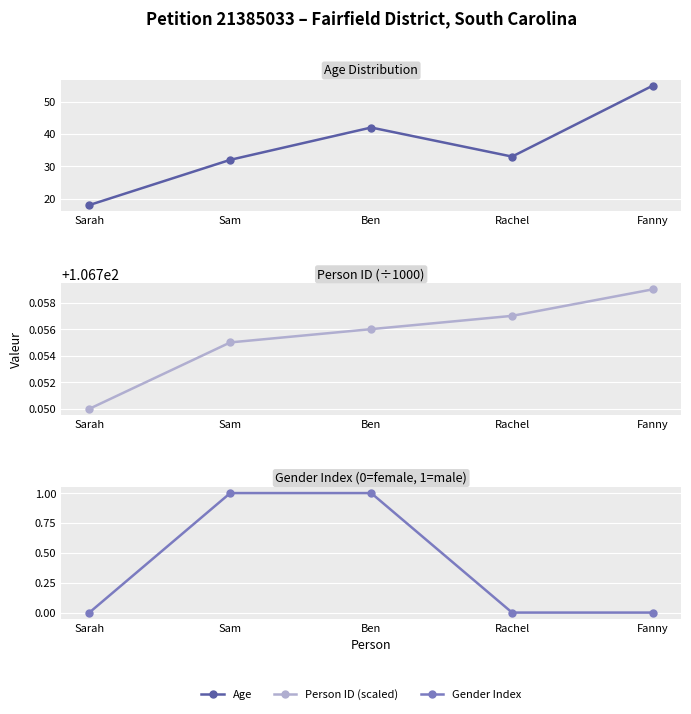

How many lines are shown in the chart?

3